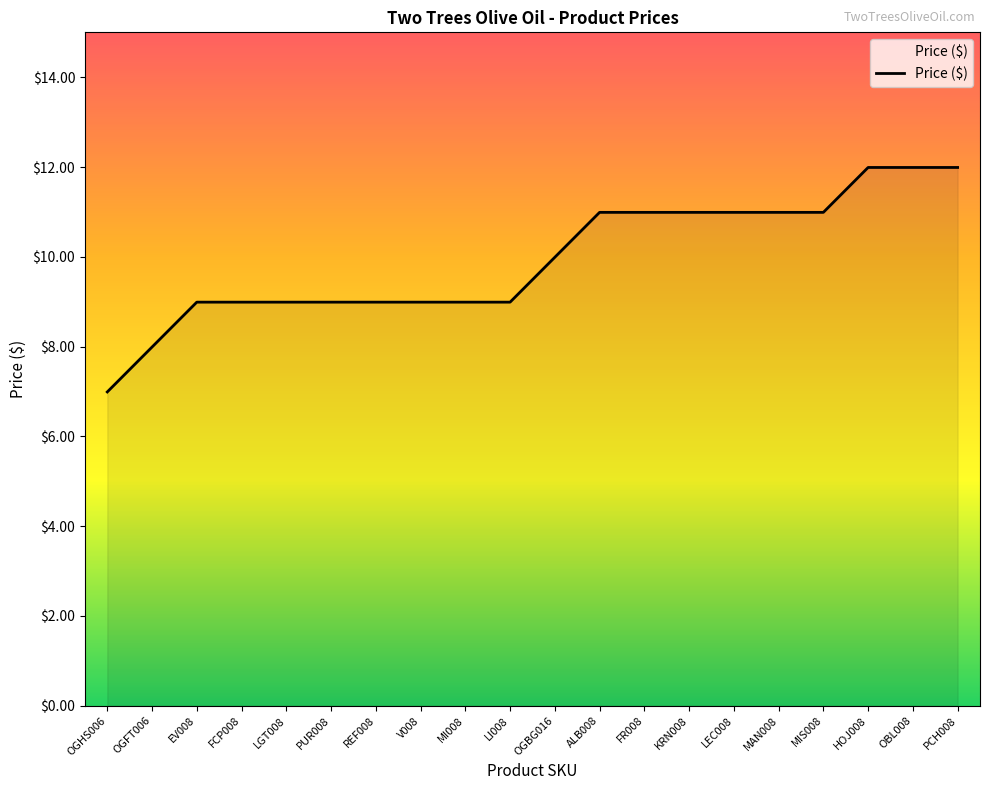

What is the difference between the maximum and minimum values?

5.0